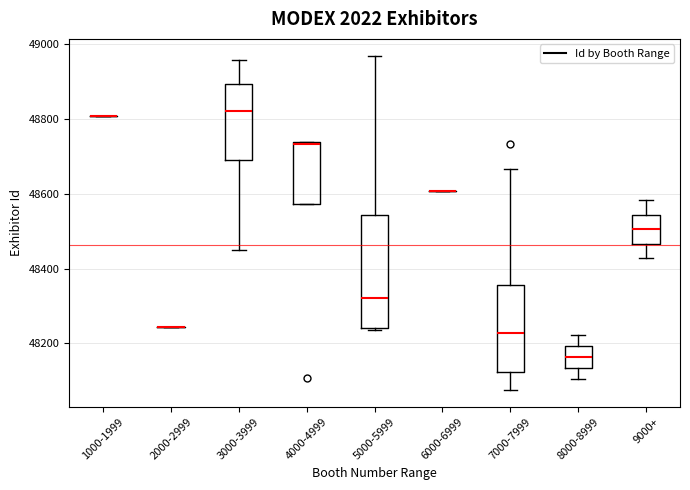

Reading left to right, transcribe this box plot: for each box, give where its median line is, the range the box spans, and where its two whiskers end, as read against the y-axis. The values are not printed on the chart, so give them approximately, as read against the axis.

1000-1999: box collapsed to a line at 48800, whiskers 48800 to 48800
2000-2999: box collapsed to a line at 48240, whiskers 48240 to 48240
3000-3999: median 48820, box 48680 to 48900, whiskers 48460 to 48960
4000-4999: median 48740, box 48580 to 48740, whiskers 48580 to 48740
5000-5999: median 48320, box 48240 to 48540, whiskers 48240 to 48960
6000-6999: box collapsed to a line at 48600, whiskers 48600 to 48600
7000-7999: median 48220, box 48120 to 48360, whiskers 48080 to 48660
8000-8999: median 48160, box 48140 to 48200, whiskers 48100 to 48220
9000+: median 48500, box 48460 to 48540, whiskers 48420 to 48580